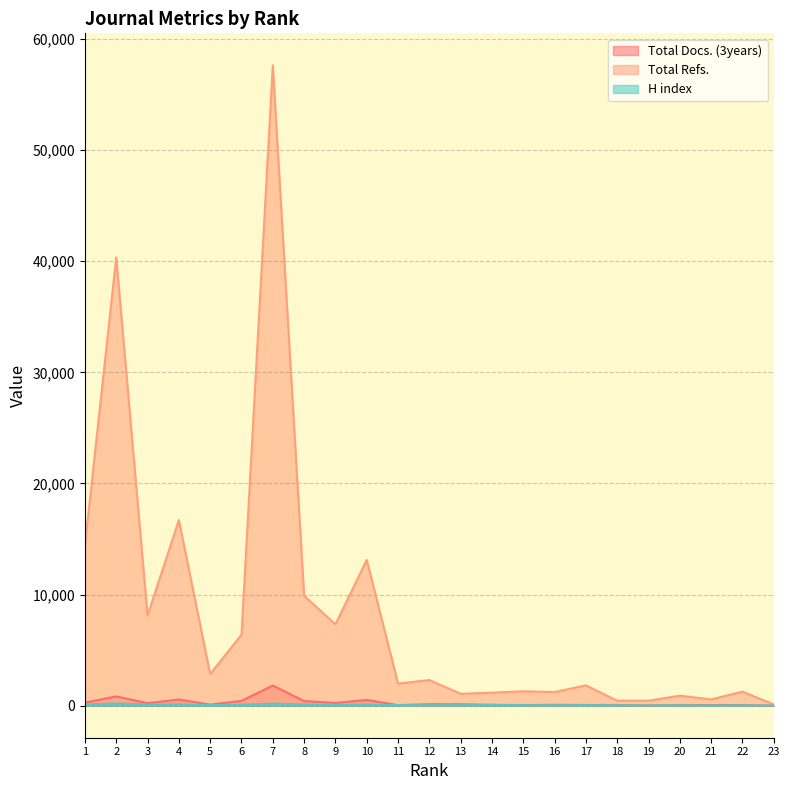

At which category does Total Docs. (3years) reach its first local peak?

2